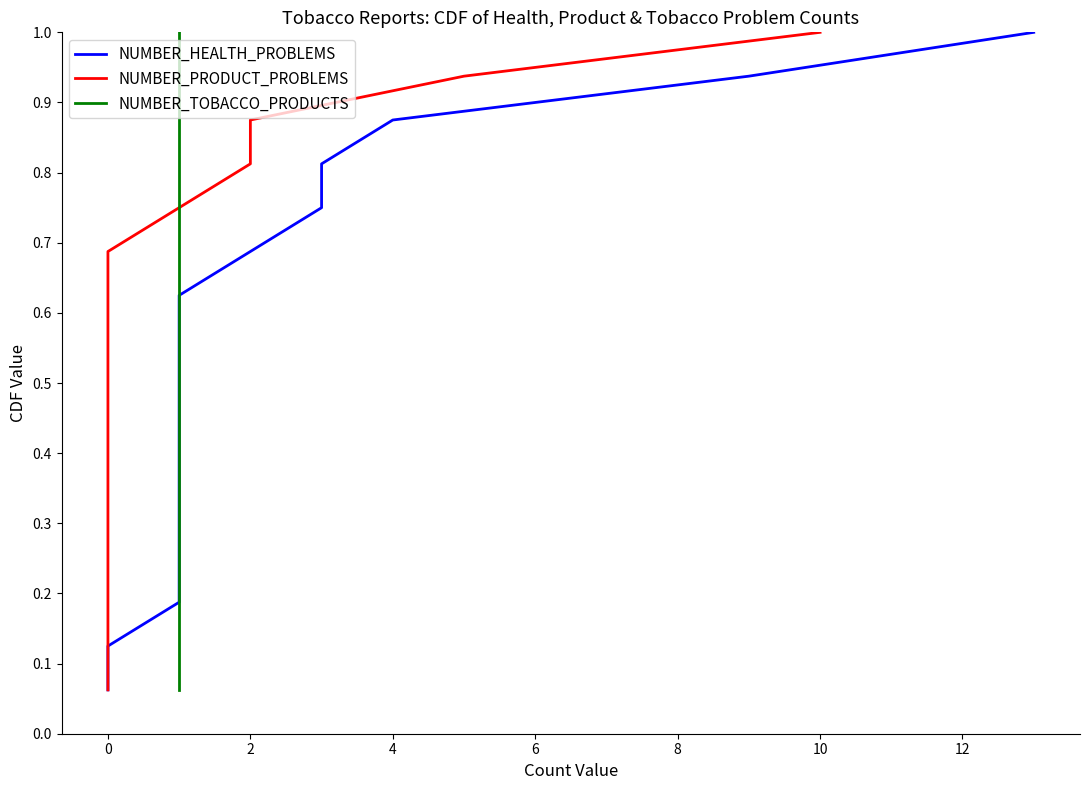

Reading left to right, transcribe all the data shown in this chart.

NUMBER_HEALTH_PROBLEMS: 0.1	0.1	0.2	0.2	0.3	0.4	0.4	0.5	0.6	0.6	0.7	0.8	0.8	0.9	0.9	1.0
NUMBER_PRODUCT_PROBLEMS: 0.1	0.1	0.2	0.2	0.3	0.4	0.4	0.5	0.6	0.6	0.7	0.8	0.8	0.9	0.9	1.0
NUMBER_TOBACCO_PRODUCTS: 0.1	0.1	0.2	0.2	0.3	0.4	0.4	0.5	0.6	0.6	0.7	0.8	0.8	0.9	0.9	1.0